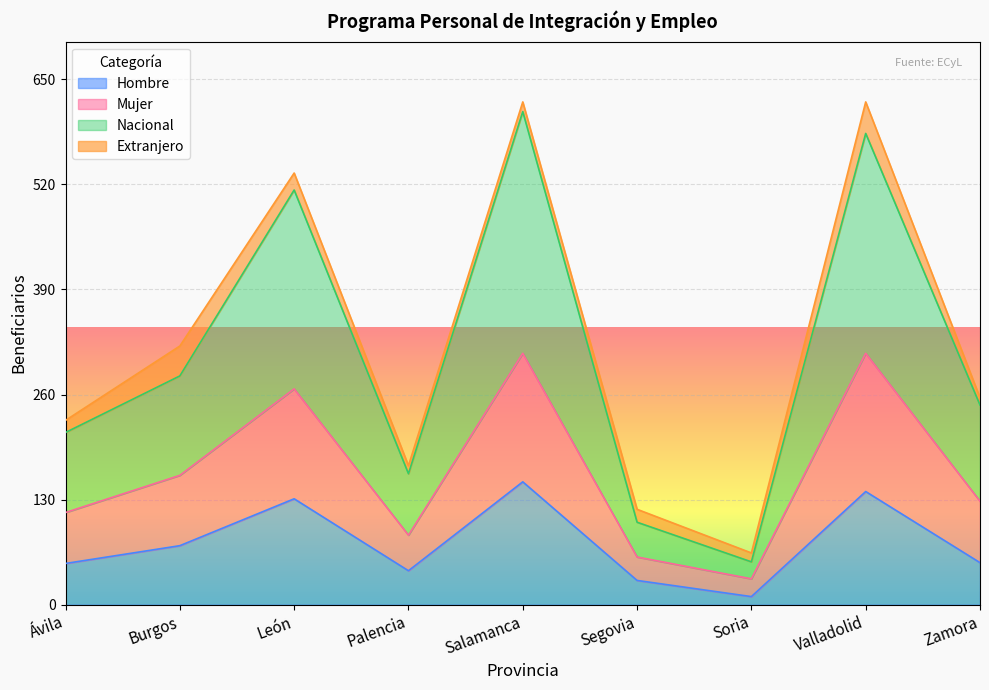

At which category does Nacional reach its first local peak?

León